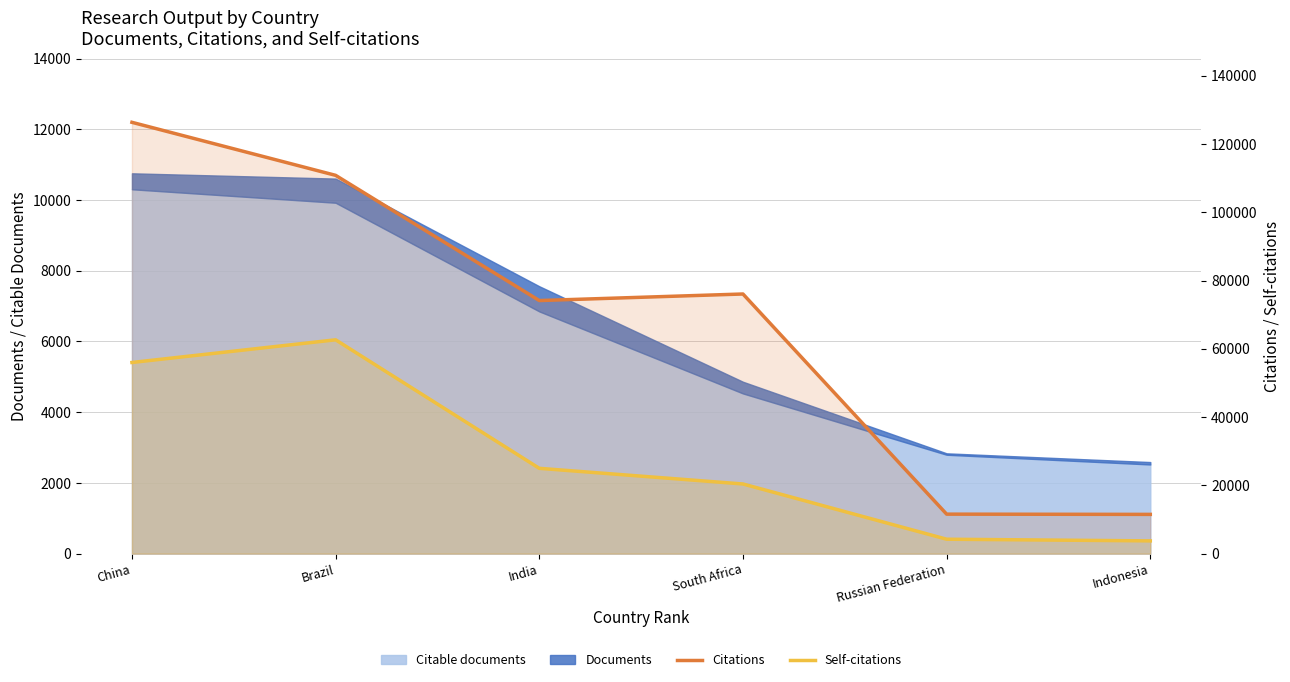

Where is the first local maximum for Self-citations?

Brazil